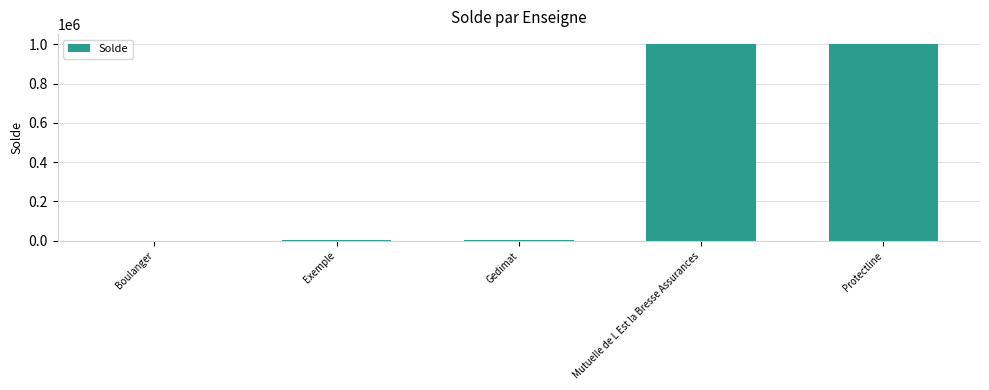

How many categories are shown in the chart?

5